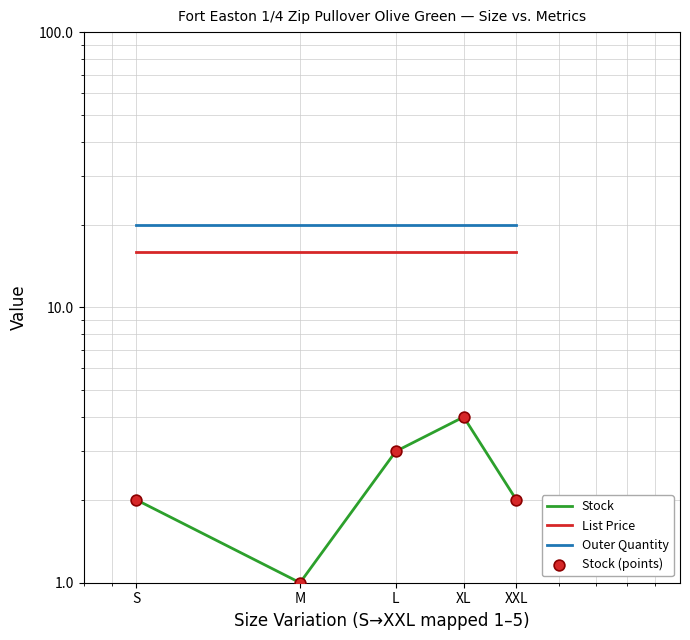

Which series reaches the maximum Y coordinate?

Outer Quantity